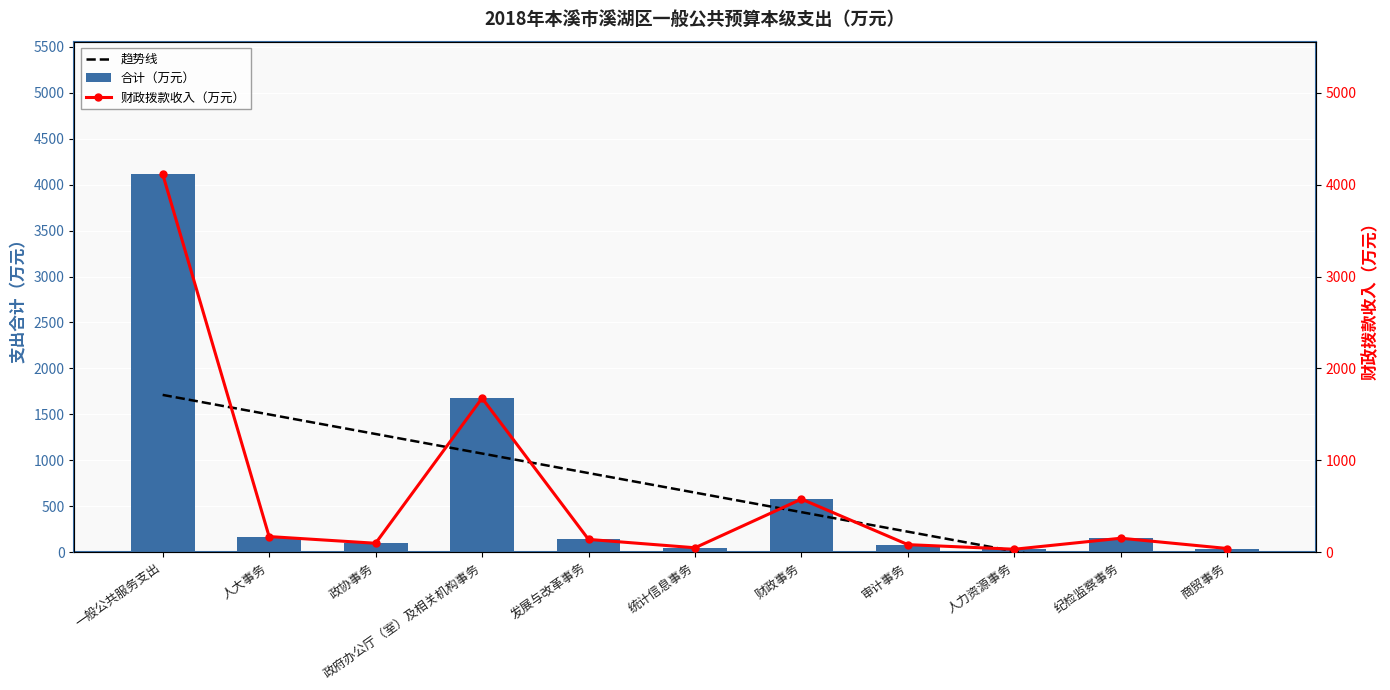

At which category is the sum across all series the highest?

一般公共服务支出